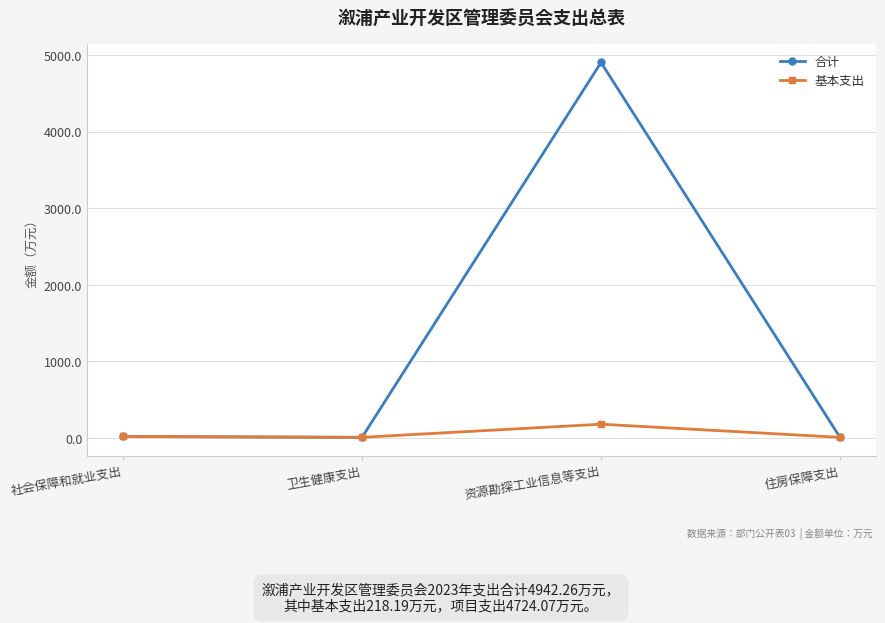

Which label corresponds to the largest value in the chart?

资源勘探工业信息等支出